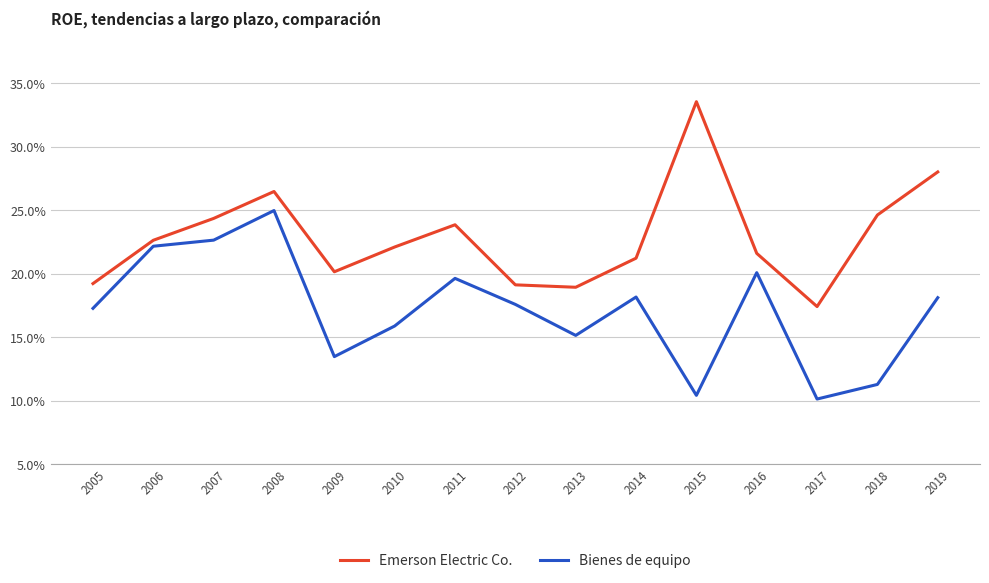

Rank the series by their maximum value, from lowest to highest.

Bienes de equipo, Emerson Electric Co.